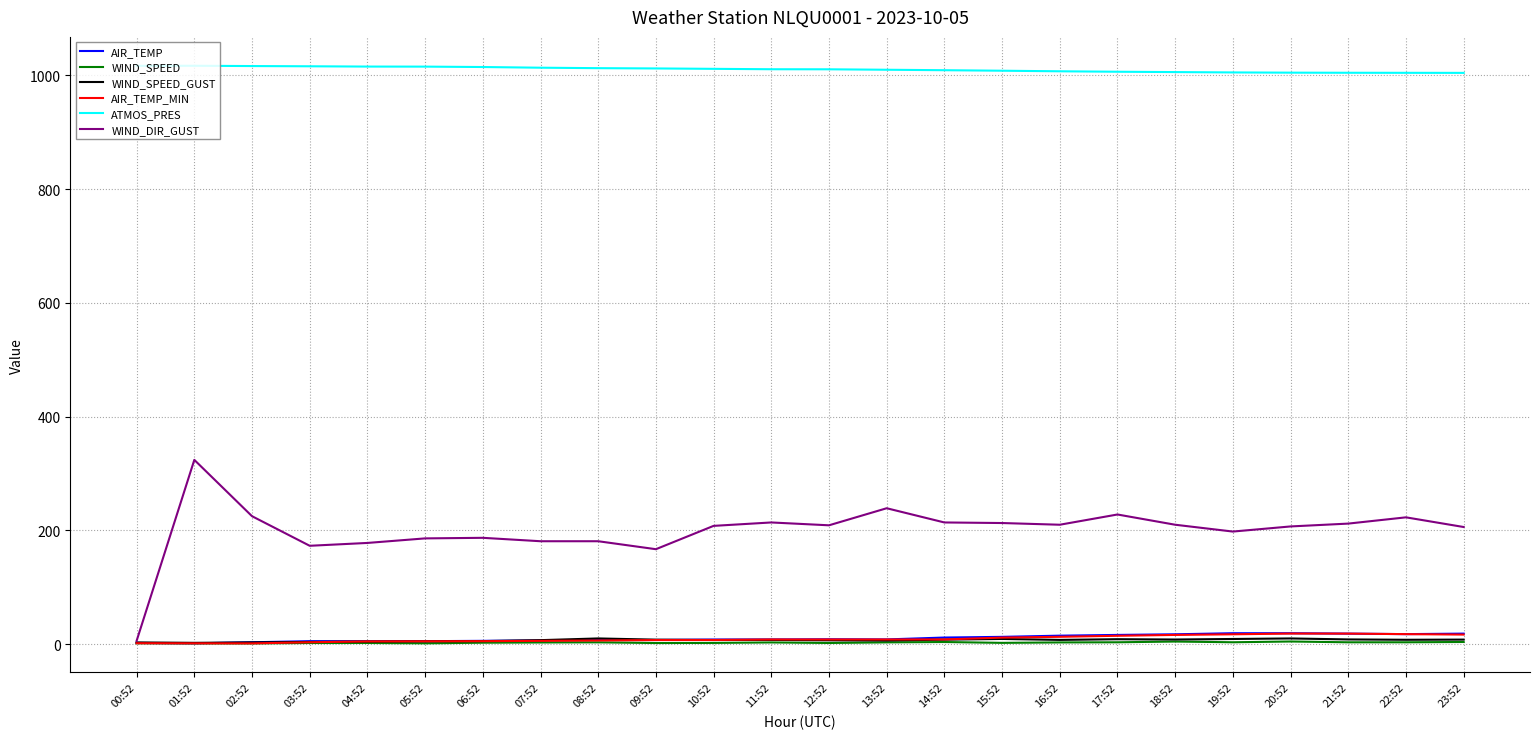

What is the maximum value shown in the chart?

1016.8